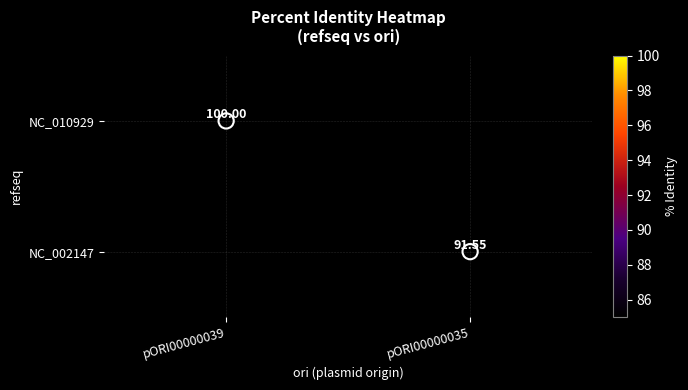

What is the maximum value shown in the chart?

100.0